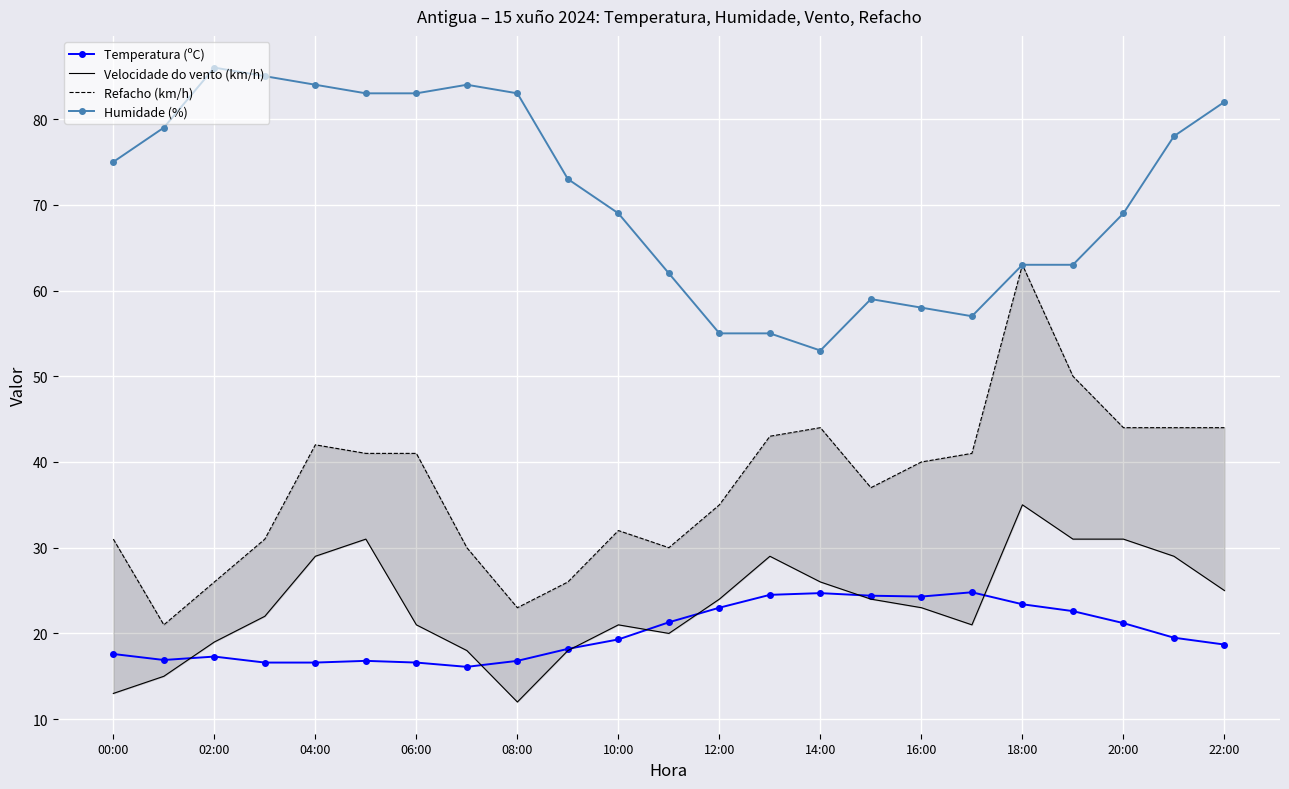

What is the highest value of the Temperatura (ºC) series?

24.8